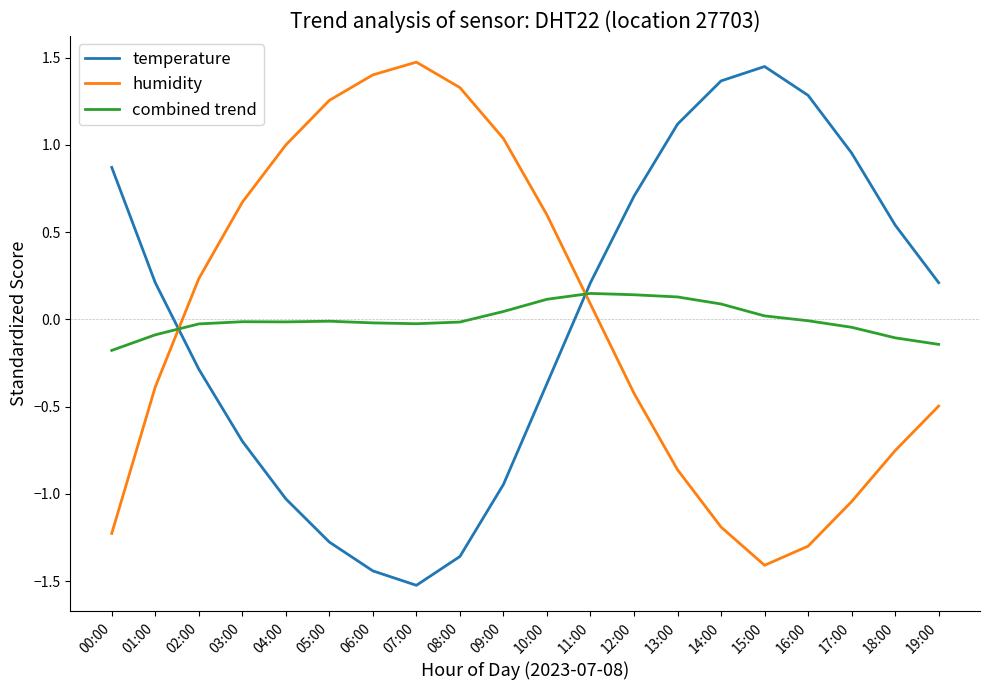

Which series changed the most between 00:00 and 19:00?

humidity